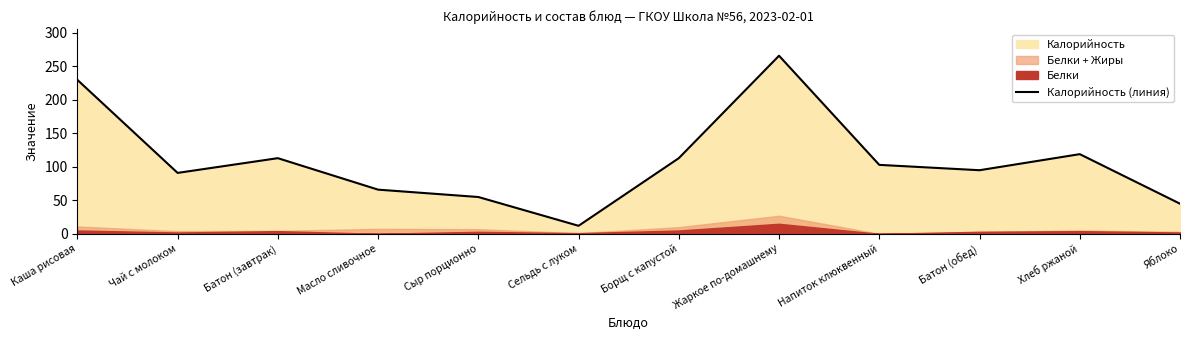

What is the maximum value for Калорийность (линия)?

266